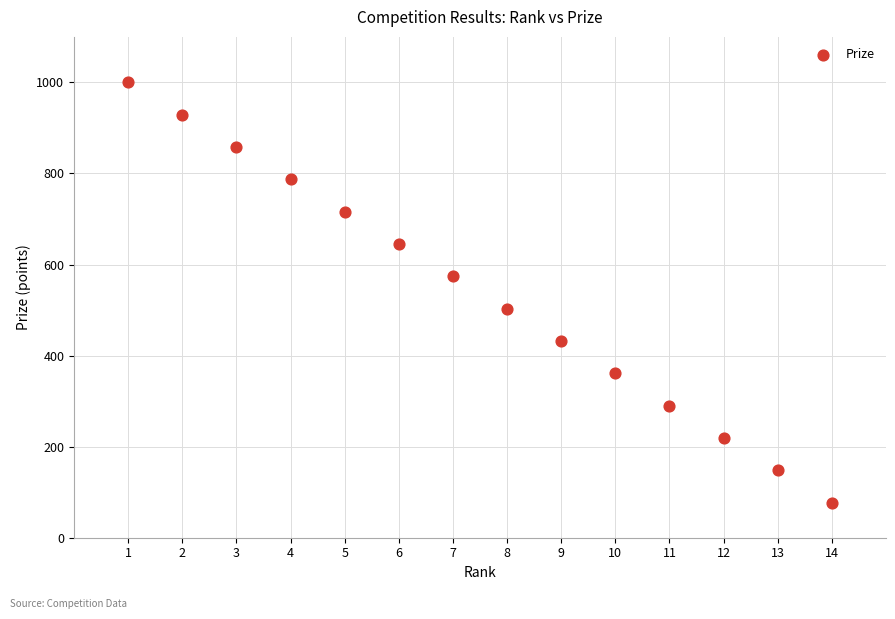

What is the range of X values (max minus min)?

13